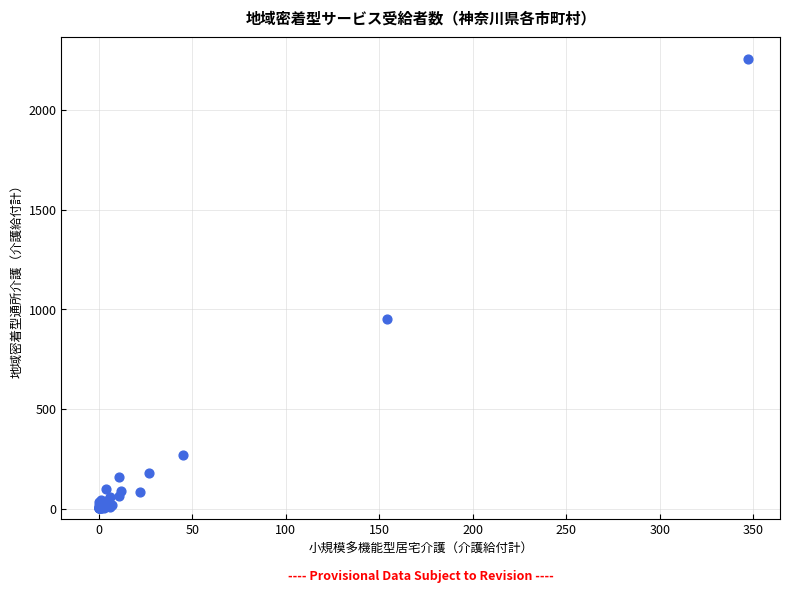

What Y value in the scatter plot is closest to 1128?

954